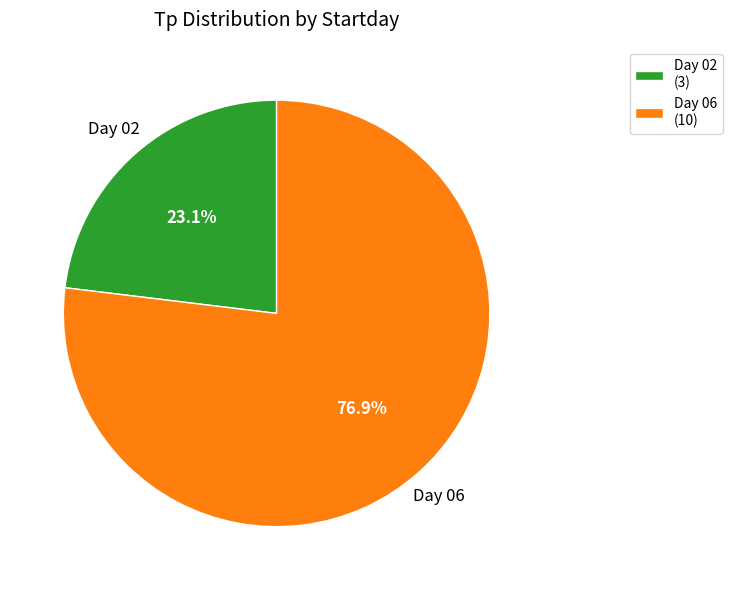

To the nearest percent, what is the average slice percentage?

50%